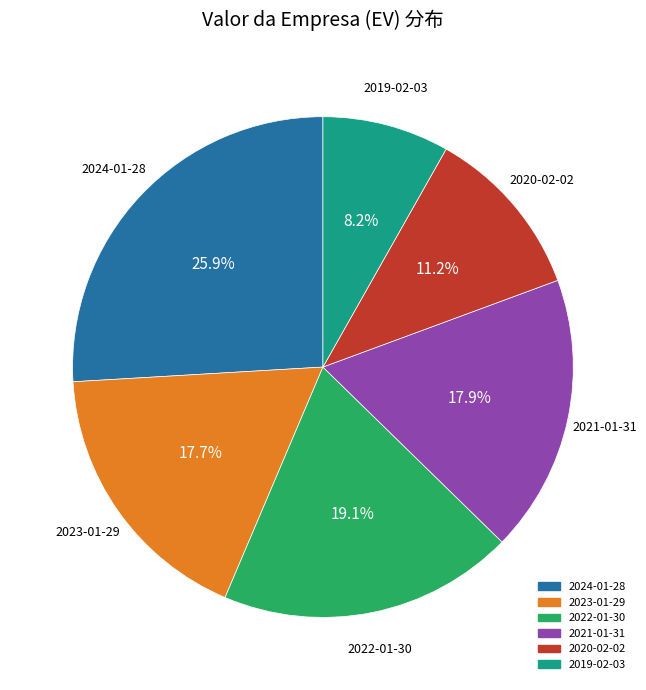

How many segments does this pie chart have?

6